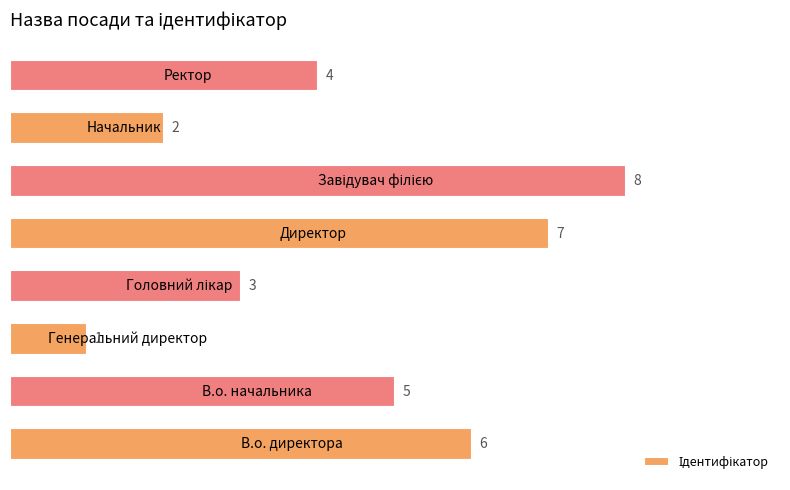

Reading top to bottom, transcribe all the data shown in this chart.

4	2	8	7	3	1	5	6